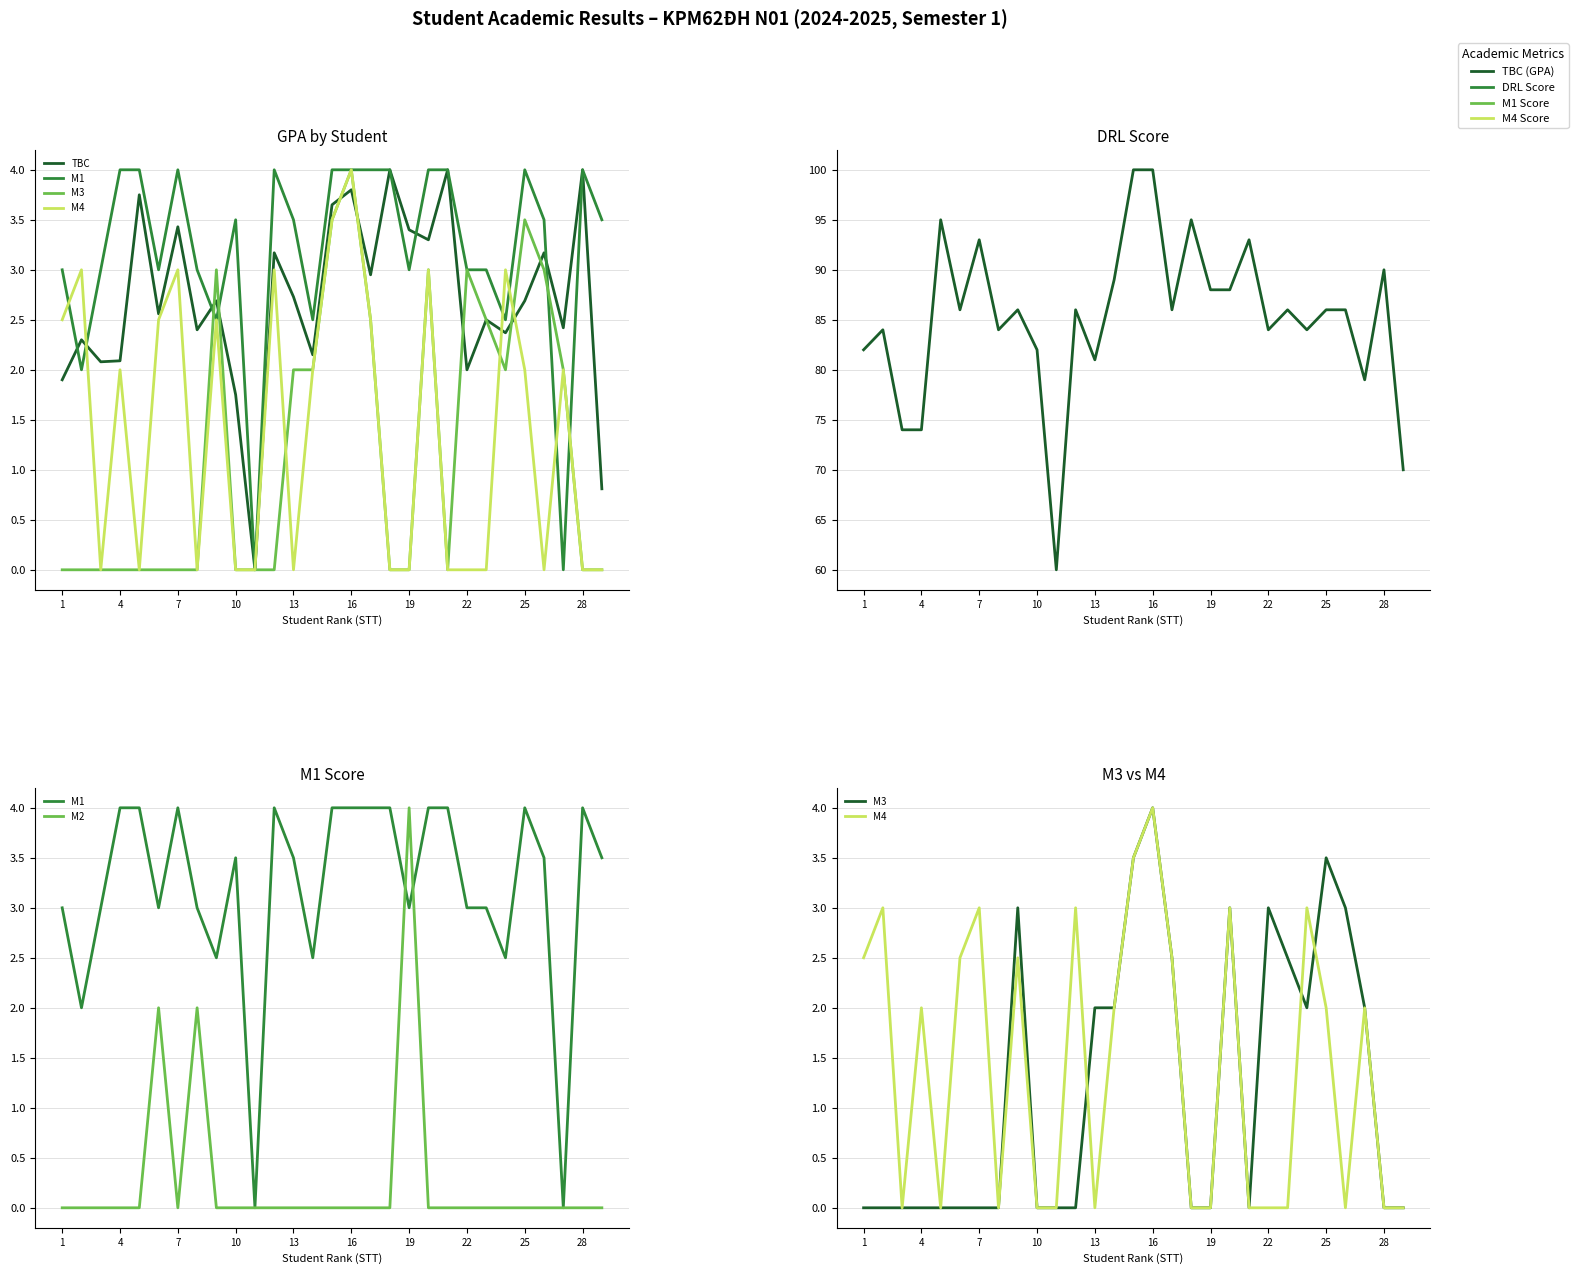

Reading right to left, what are all the values shown in this chart?

TBC: 0.8	4.0	2.4	3.2	2.7	2.4	2.5	2.0	4.0	3.3	3.4	4.0	3.0	3.8	3.6	2.1	2.7	3.2	0.0	1.8	2.7	2.4	3.4	2.6	3.8	2.1	2.1	2.3	1.9
M1: 3.5	4.0	0.0	3.5	4.0	2.5	3.0	3.0	4.0	4.0	3.0	4.0	4.0	4.0	4.0	2.5	3.5	4.0	0.0	3.5	2.5	3.0	4.0	3.0	4.0	4.0	3.0	2.0	3.0
M3: 0.0	0.0	2.0	3.0	3.5	2.0	2.5	3.0	0.0	3.0	0.0	0.0	2.5	4.0	3.5	2.0	2.0	0.0	0.0	0.0	3.0	0.0	0.0	0.0	0.0	0.0	0.0	0.0	0.0
M4: 0.0	0.0	2.0	0.0	2.0	3.0	0.0	0.0	0.0	3.0	0.0	0.0	2.5	4.0	3.5	2.0	0.0	3.0	0.0	0.0	2.5	0.0	3.0	2.5	0.0	2.0	0.0	3.0	2.5
DRL: 70.0	90.0	79.0	86.0	86.0	84.0	86.0	84.0	93.0	88.0	88.0	95.0	86.0	100.0	100.0	89.0	81.0	86.0	60.0	82.0	86.0	84.0	93.0	86.0	95.0	74.0	74.0	84.0	82.0
M2: 0.0	0.0	0.0	0.0	0.0	0.0	0.0	0.0	0.0	0.0	4.0	0.0	0.0	0.0	0.0	0.0	0.0	0.0	0.0	0.0	0.0	2.0	0.0	2.0	0.0	0.0	0.0	0.0	0.0